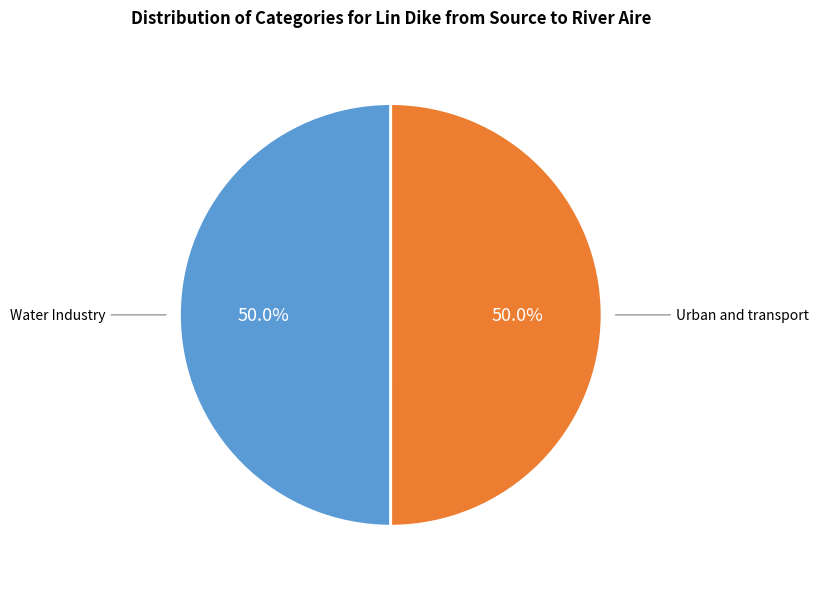

What is the ratio of the value at Urban and transport to the value at Water Industry?

1.0